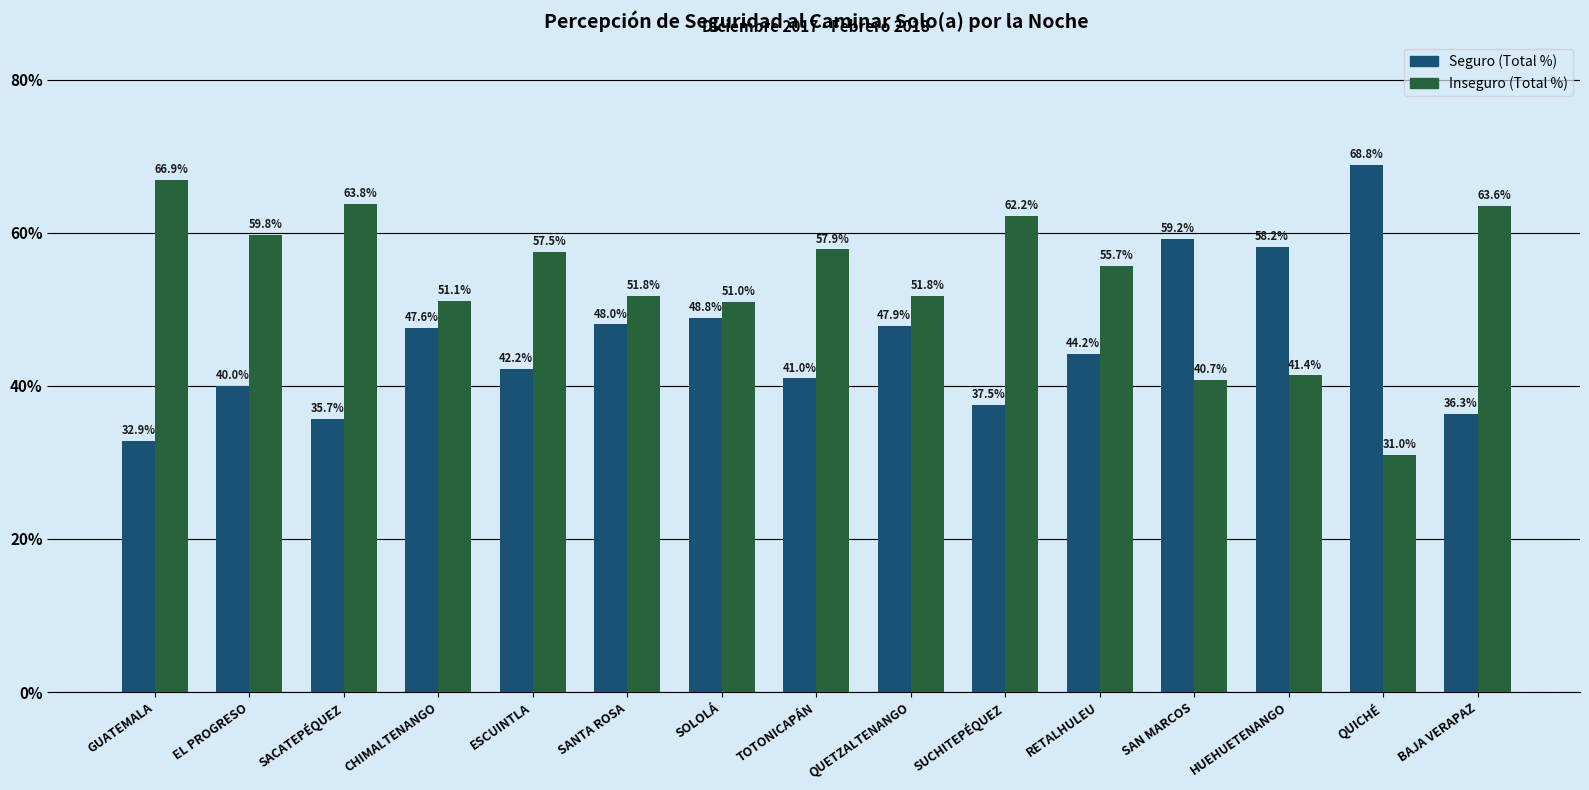

True or false: Seguro (Total %) has a value of 64.5 at EL PROGRESO.

False